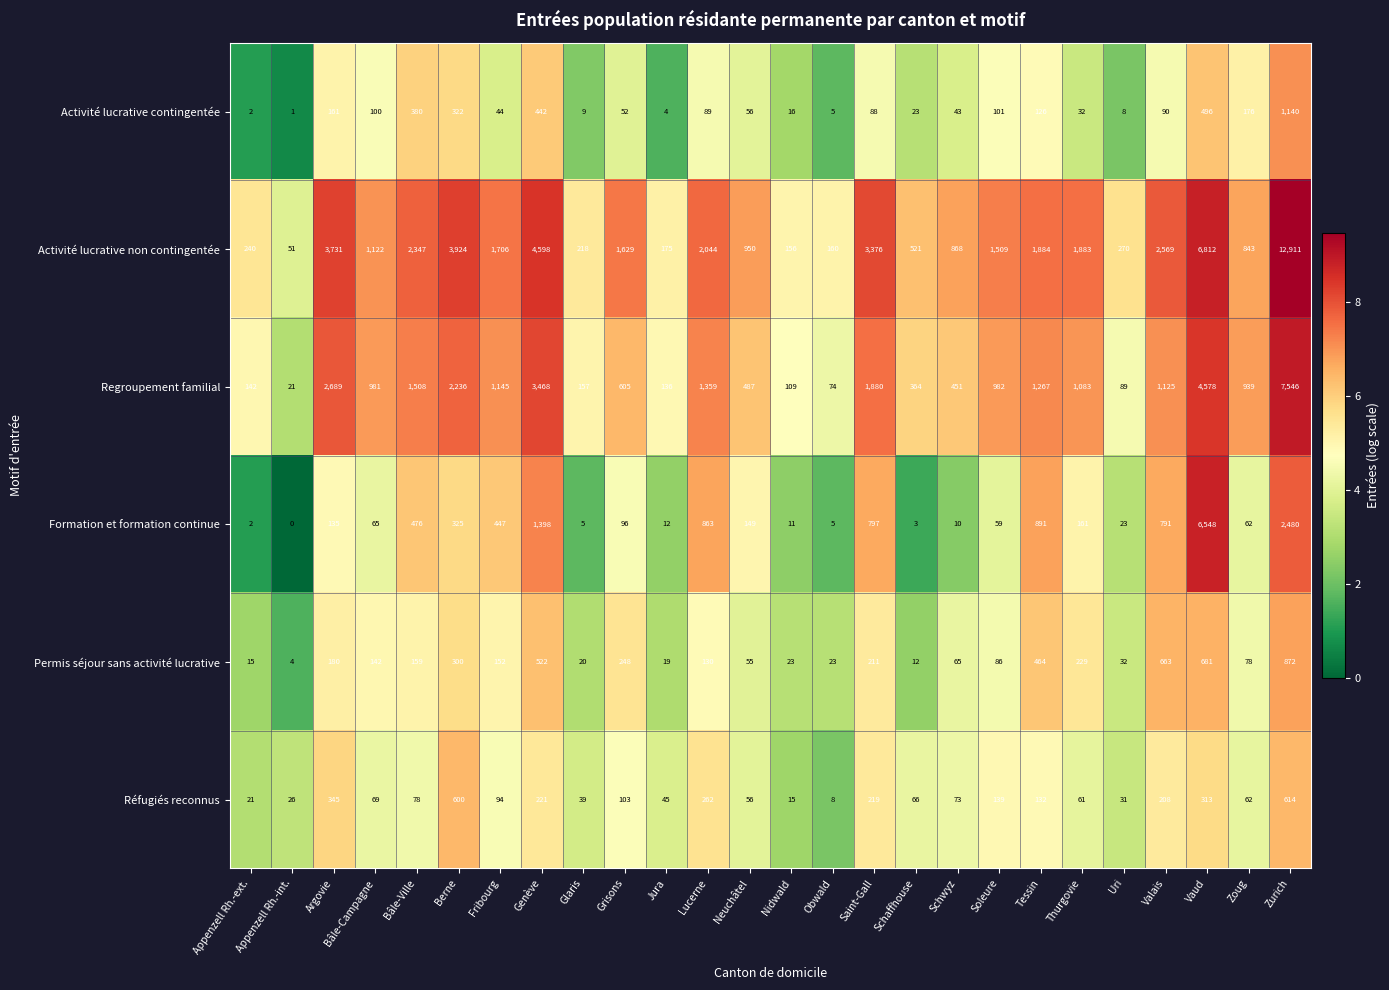

What is the approximate value of Permis séjour sans activité lucrative at Zoug?

78